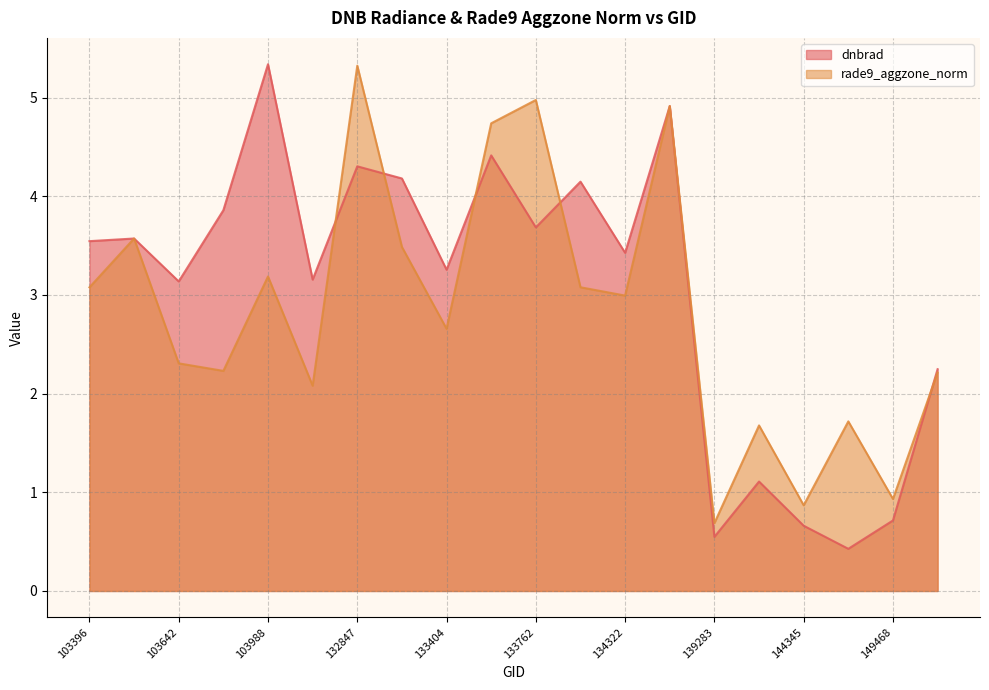

How many lines are shown in the chart?

2